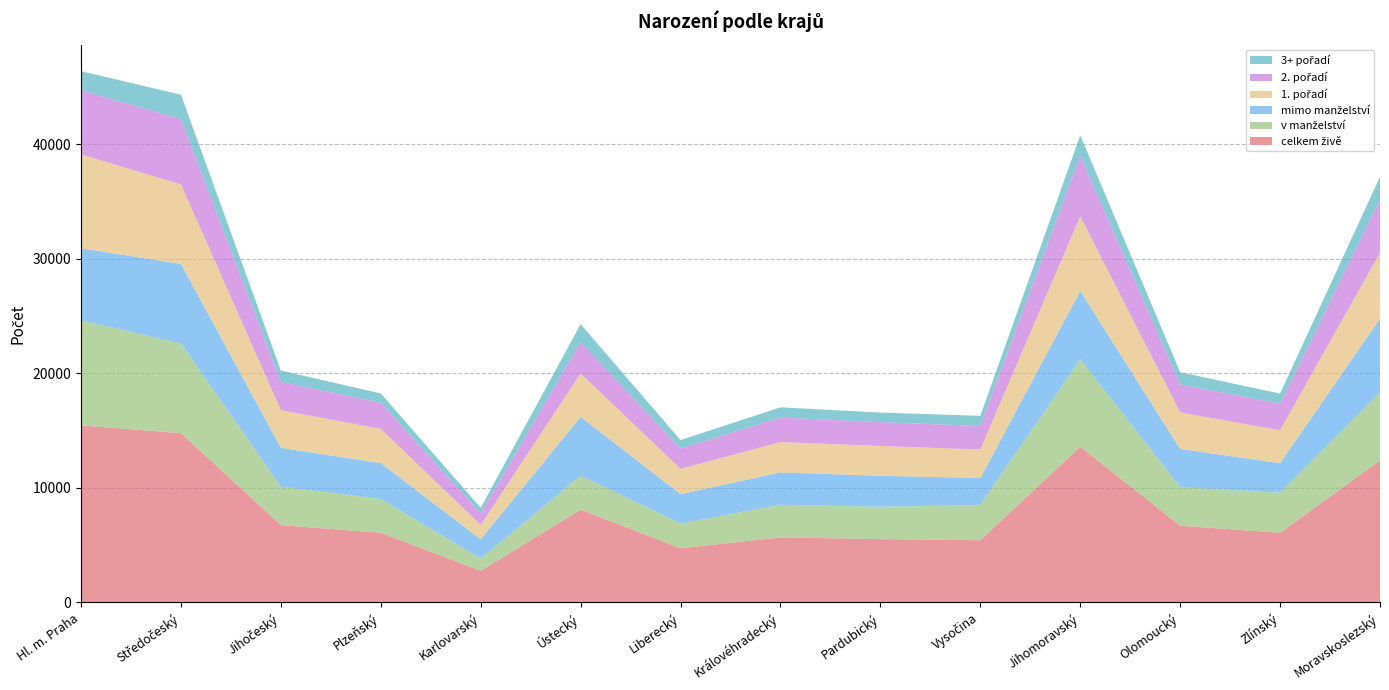

Reading left to right, what are all the values shown in this chart?

1. pořadí: 8193	6942	3286	2984	1268	3788	2205	2646	2608	2491	6524	3191	2874	5755
celkem živě: 15460	14776	6748	6082	2755	8099	4725	5677	5526	5430	13594	6699	6078	12387
2. pořadí: 5603	5703	2465	2273	1007	2729	1776	2145	2081	2049	5275	2437	2316	4603
3+ pořadí: 1664	2131	997	825	480	1582	744	886	837	890	1795	1071	888	2029
v manželství: 9166	7835	3357	2946	1055	2967	2162	2848	2822	3071	7636	3365	3509	5959
mimo manželství: 6294	6941	3391	3136	1700	5132	2563	2829	2704	2359	5958	3334	2569	6428